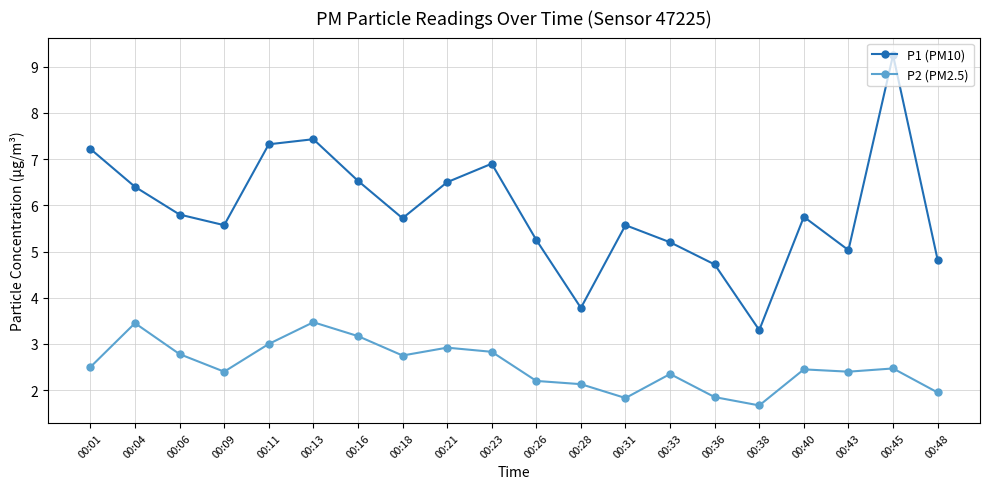

Which series changed the most between 00:26 and 00:28?

P1 (PM10)